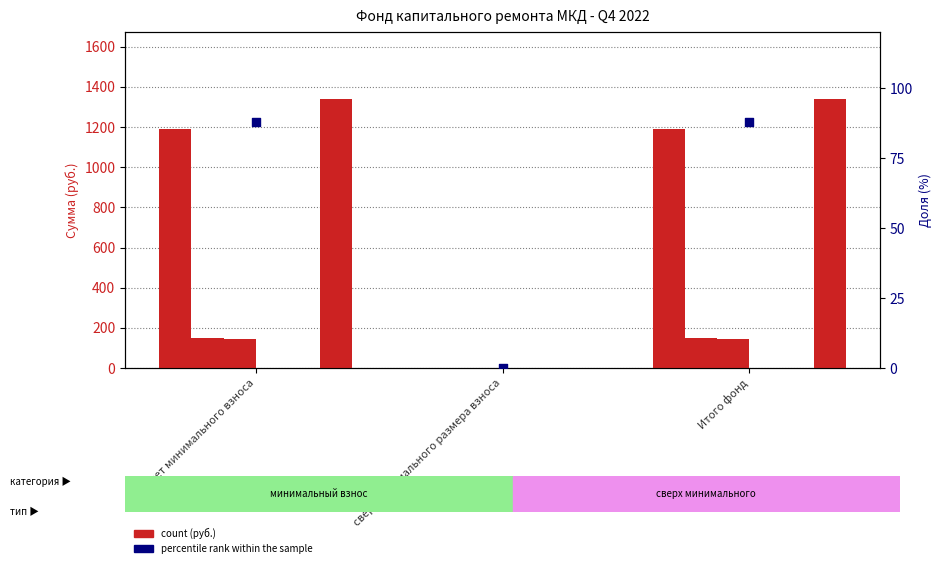

Is the value of в т.ч. пеней at за счет минимального взноса greater than the value of Поступило всего at сверх минимального размера взноса?

Yes